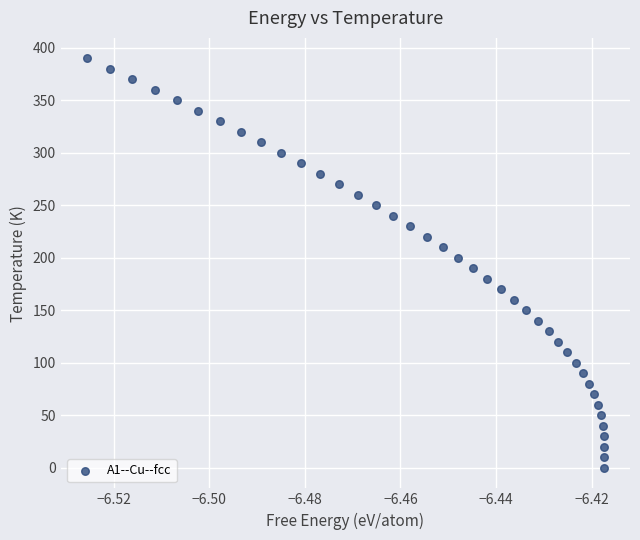

What is the range of Y values (max minus min)?

390